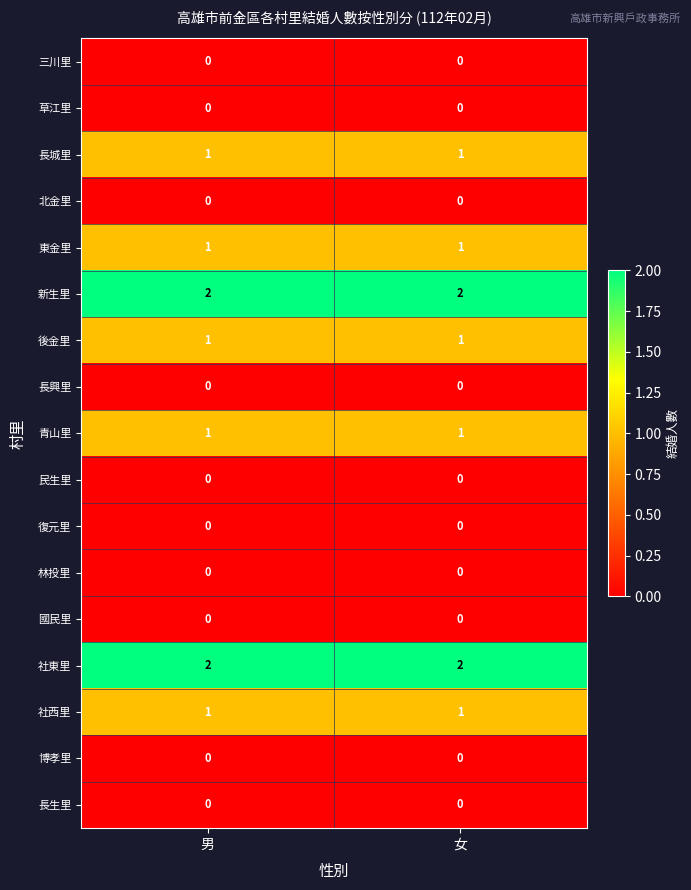

What is the total value across all series at 男?

9